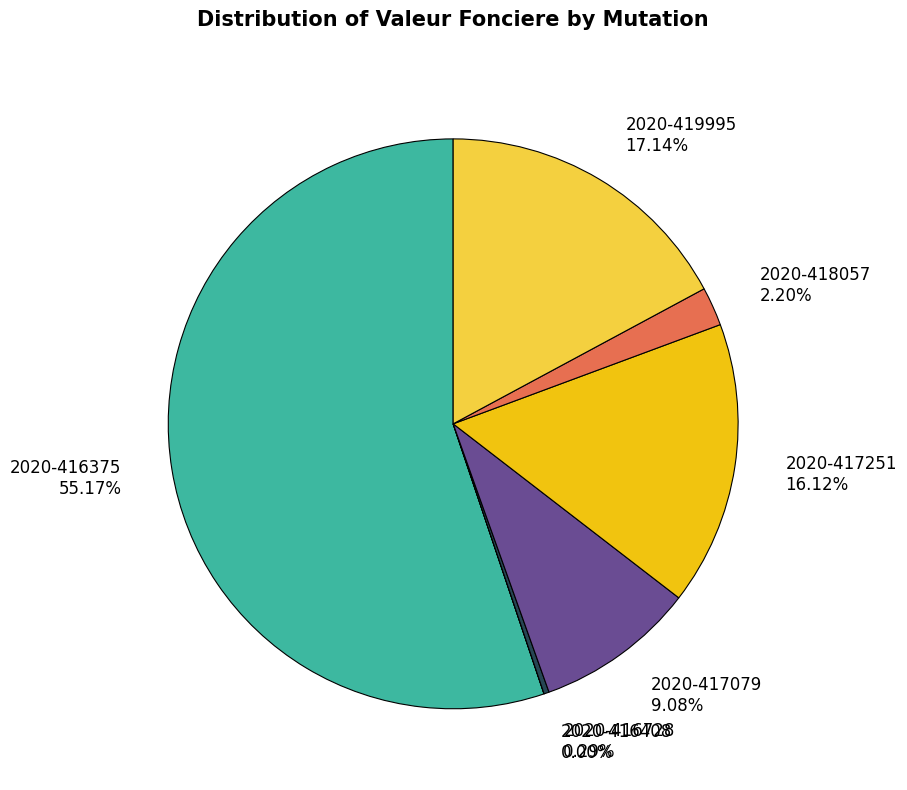

What is the ratio of the value at 2020-417251 to the value at 2020-418057?

7.3